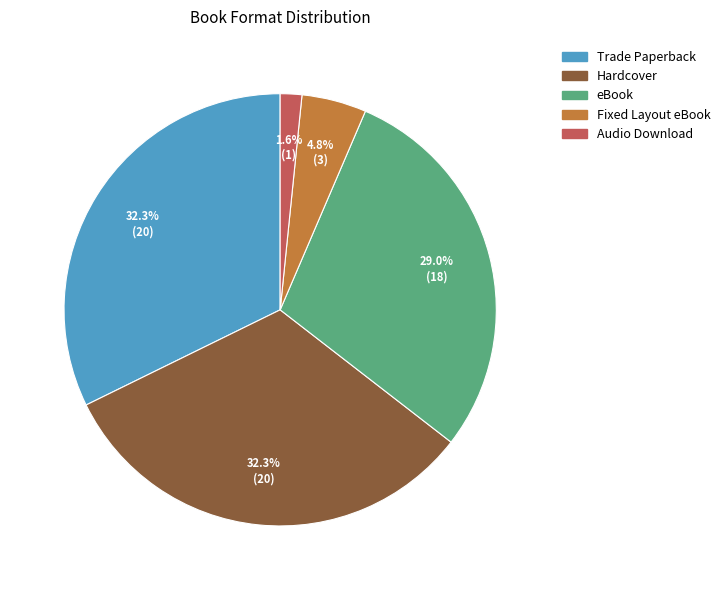

Is there any slice that represents more than half of the pie?

No